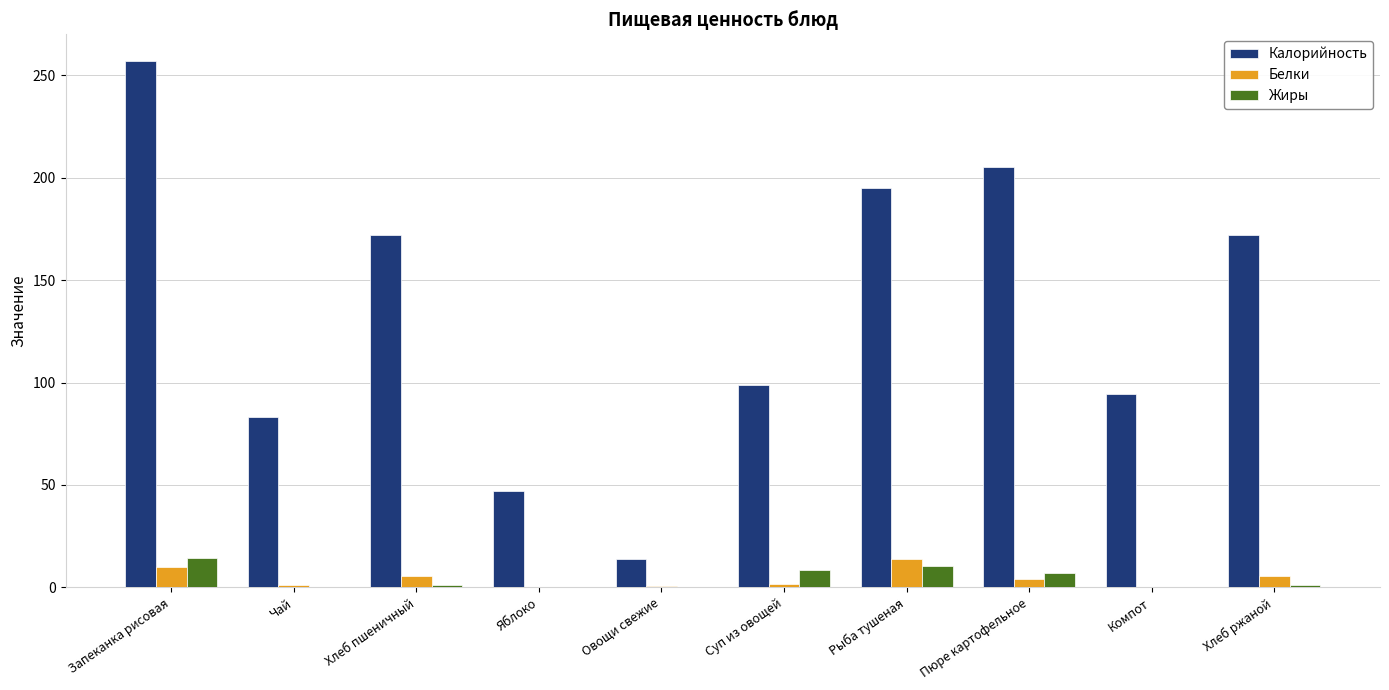

What is the sum of all Калорийность values?

1338.9